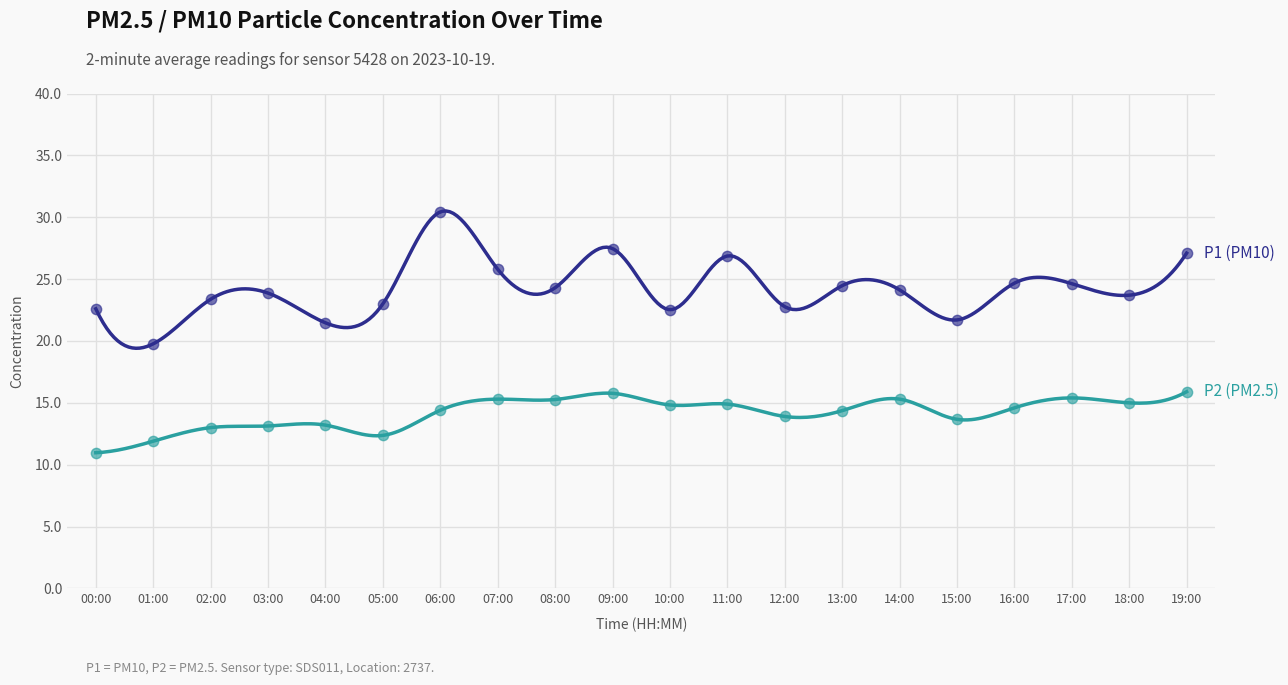

At how many categories does at least one series exceed 19?

20